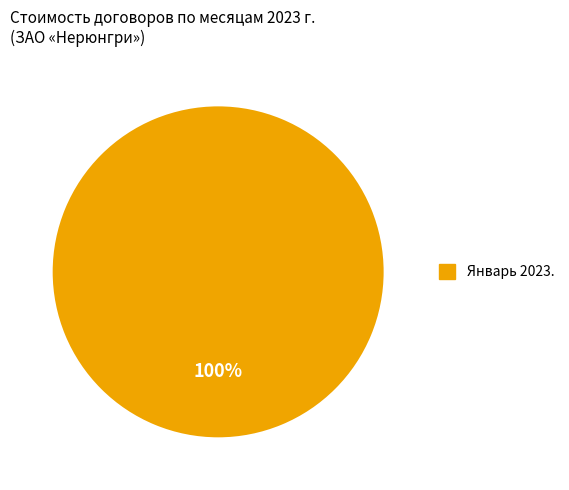

Is there a majority slice in this chart?

Yes